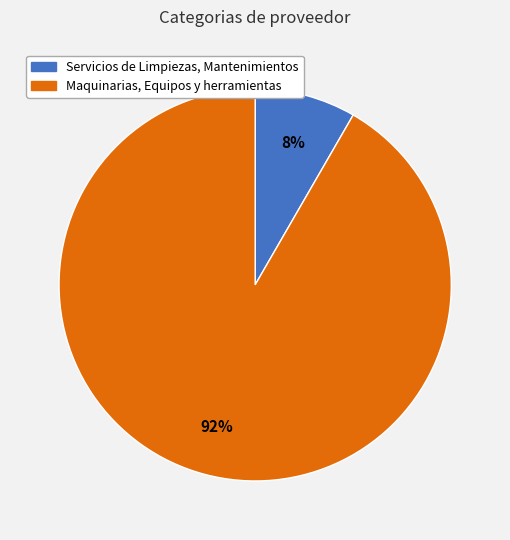

Which category has the smallest portion of the pie?

Servicios de Limpiezas, Mantenimientos